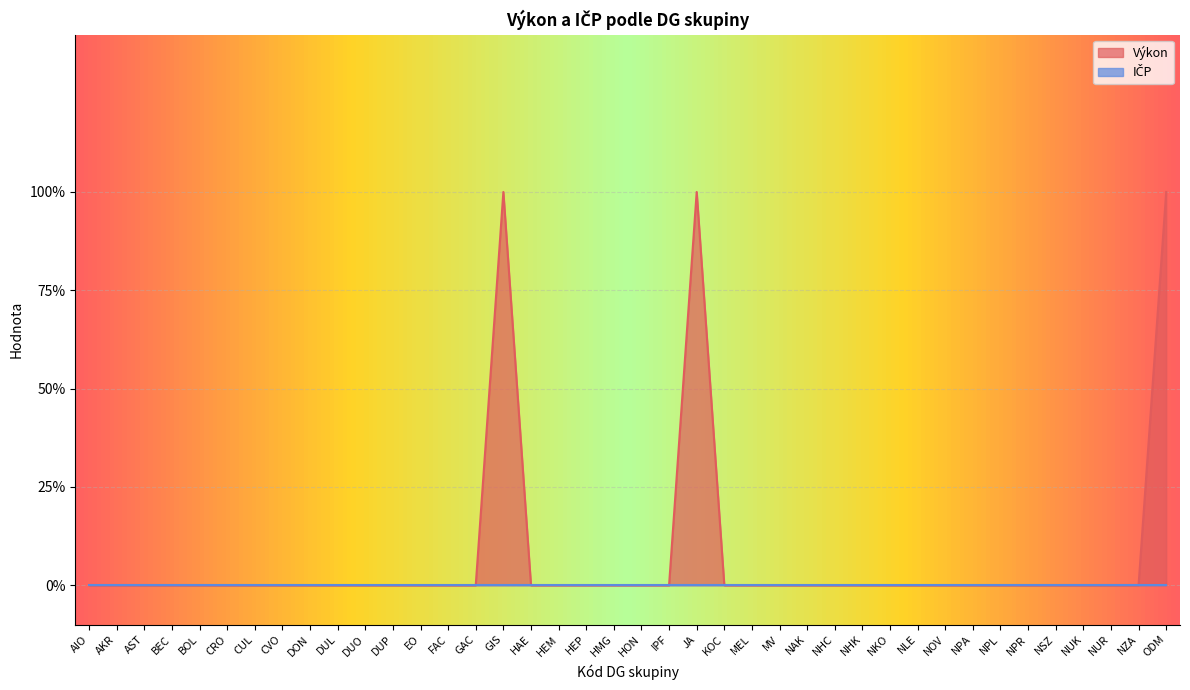

The chart shows a value of 0 at BOL. True or false?

True